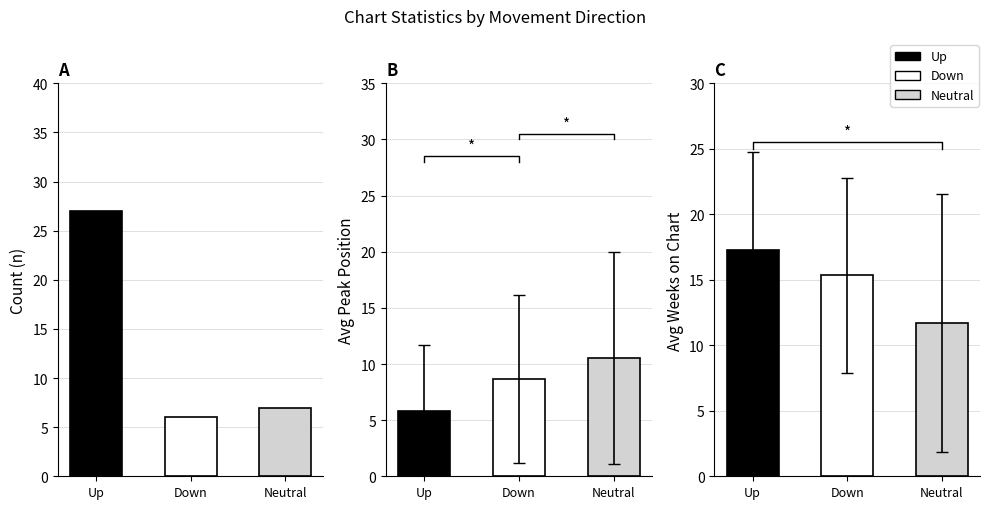

Count the number of data series in this chart.

3